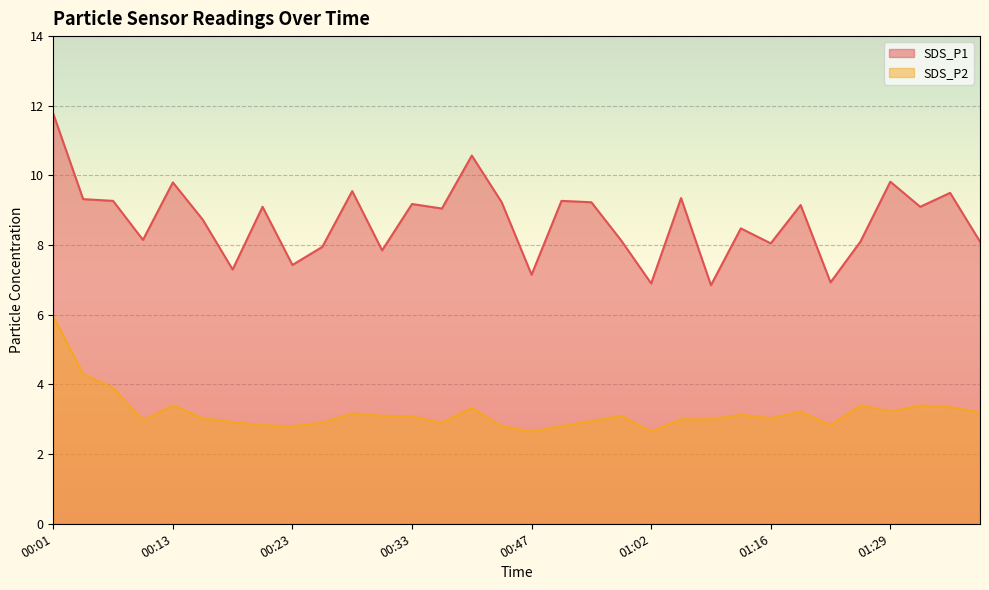

What is the label of the 1st point from the left?

00:01